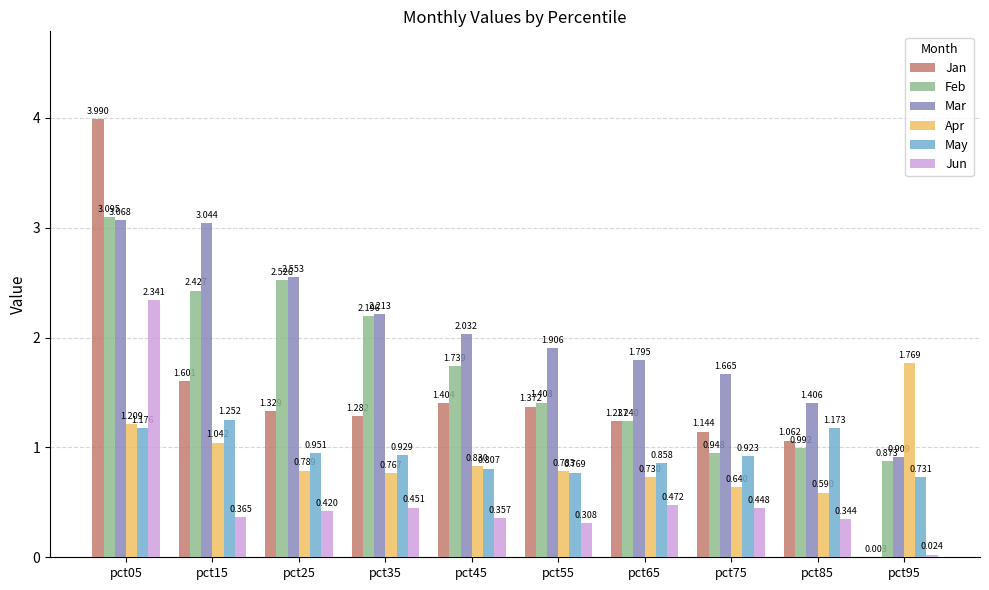

Which series has the largest total across all categories?

Mar